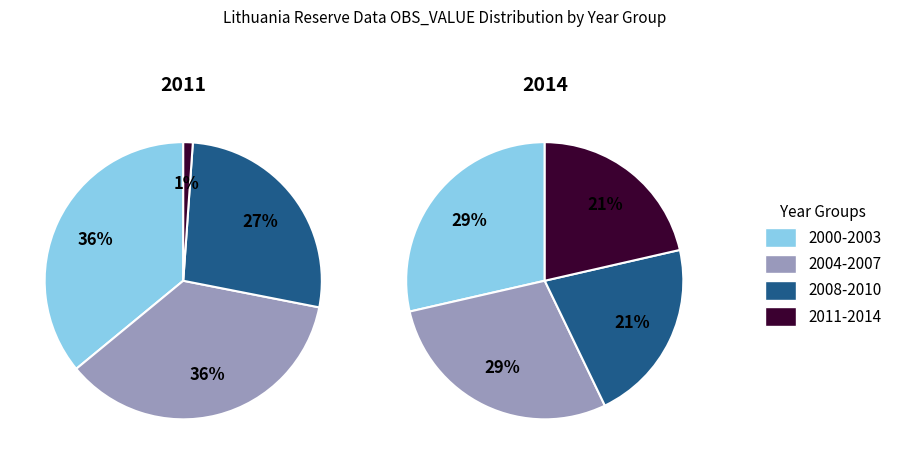

Between 2005 and 2003, which is larger?

2005